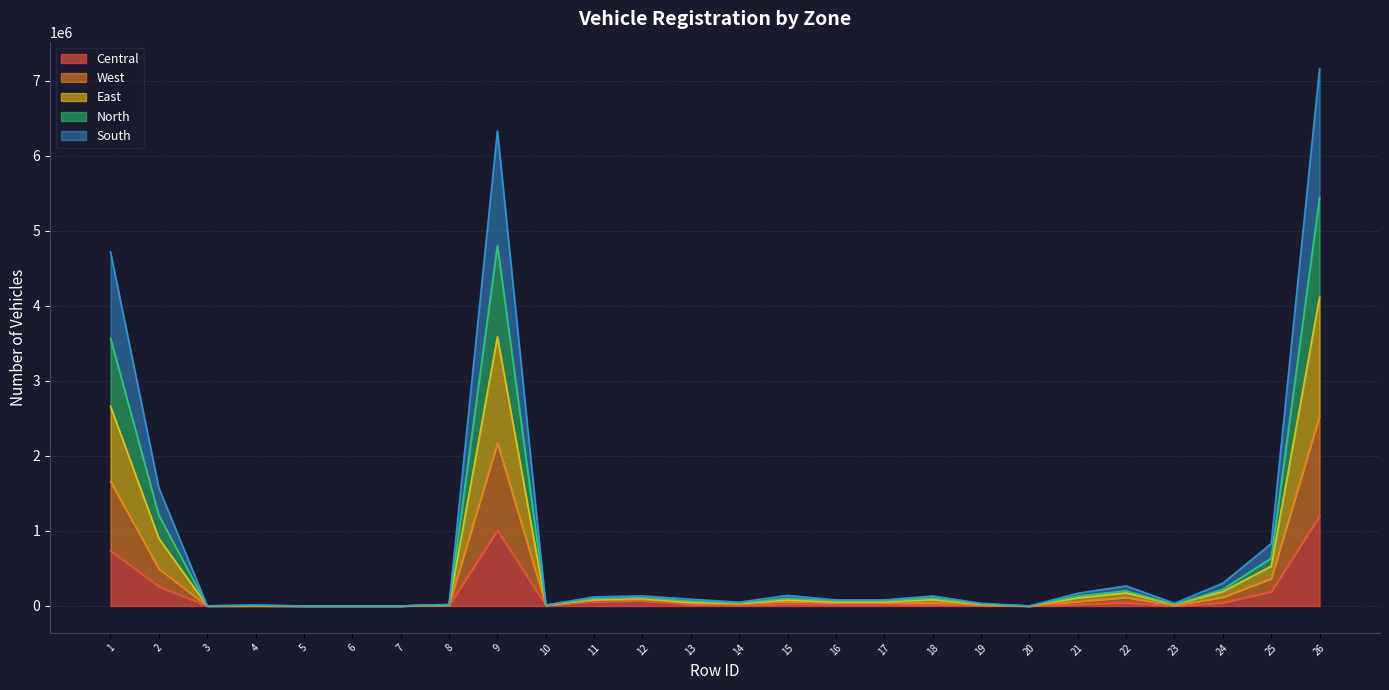

What is the maximum value for Central?

1202408